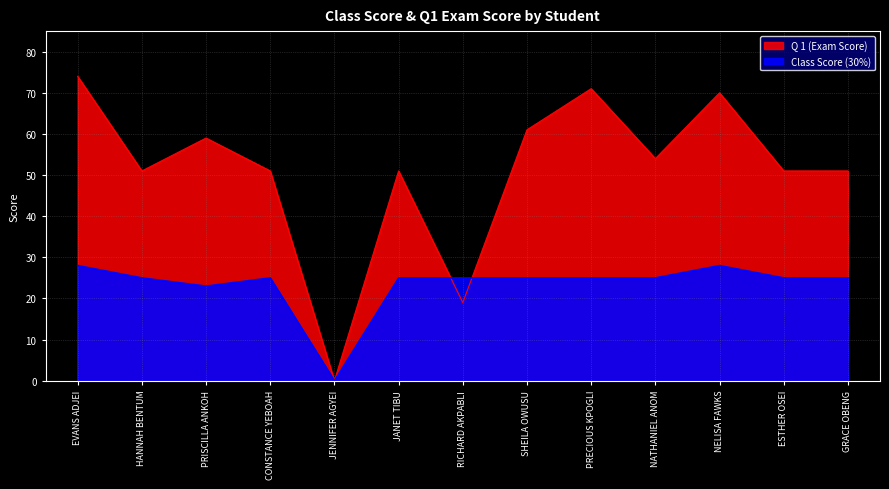

What is the label of the 11th point from the left?

NELISA FAWKS